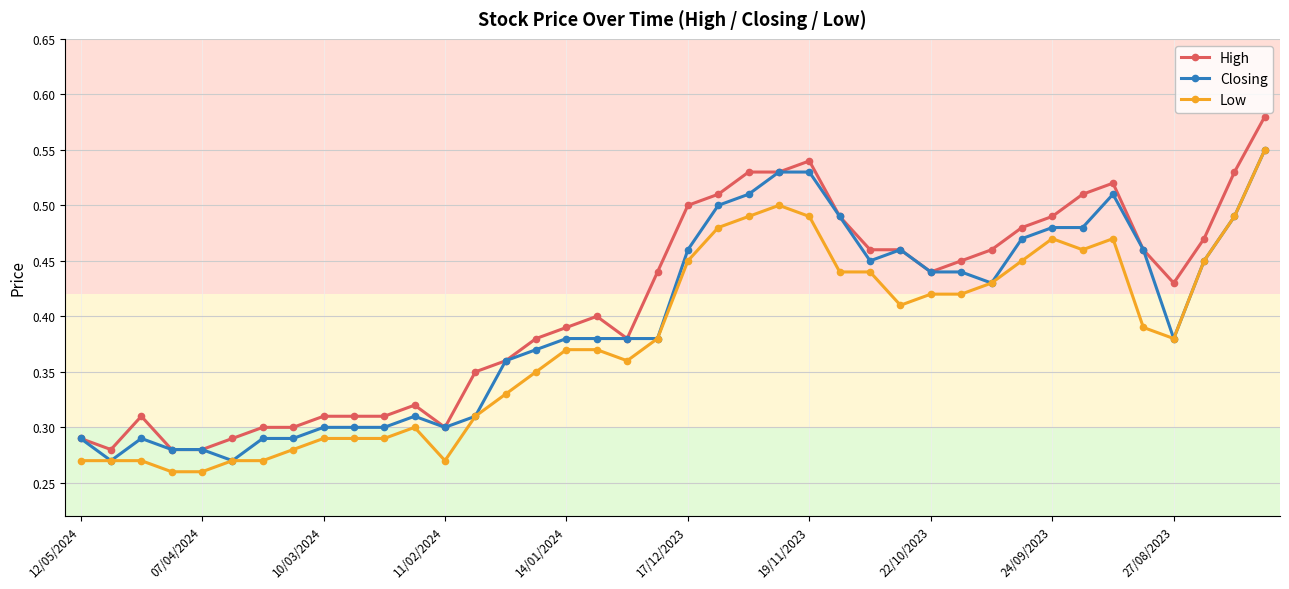

True or false: High and Low cross at least once.

False